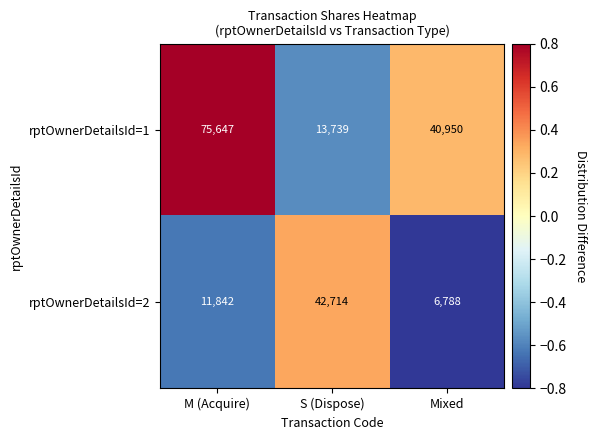

At which category is the sum across all series the highest?

M (Acquire)